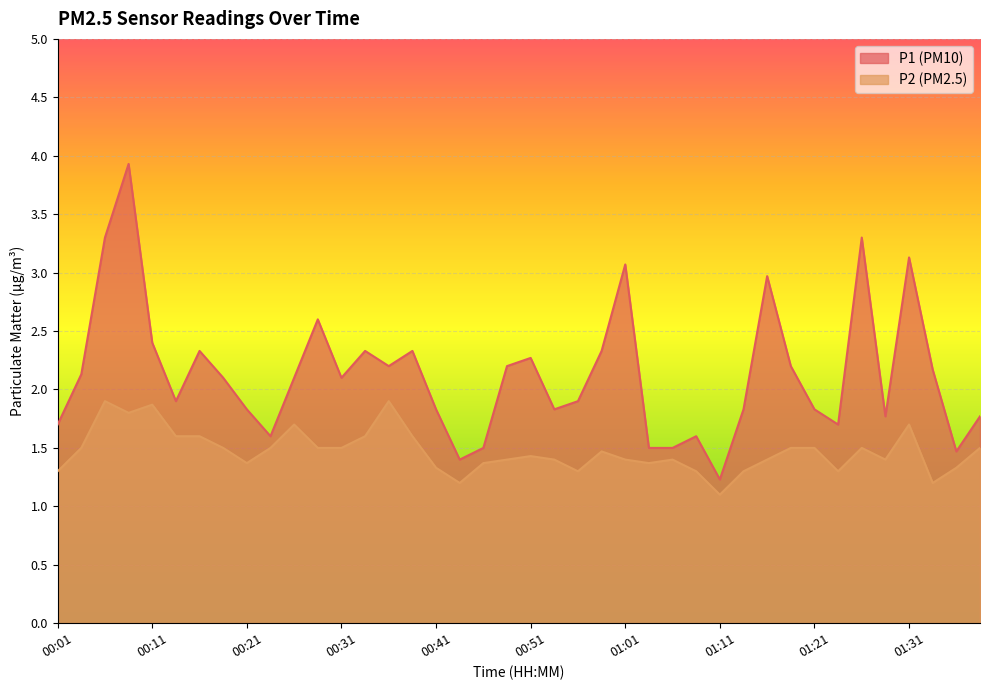

How many distinct data groups are displayed?

2